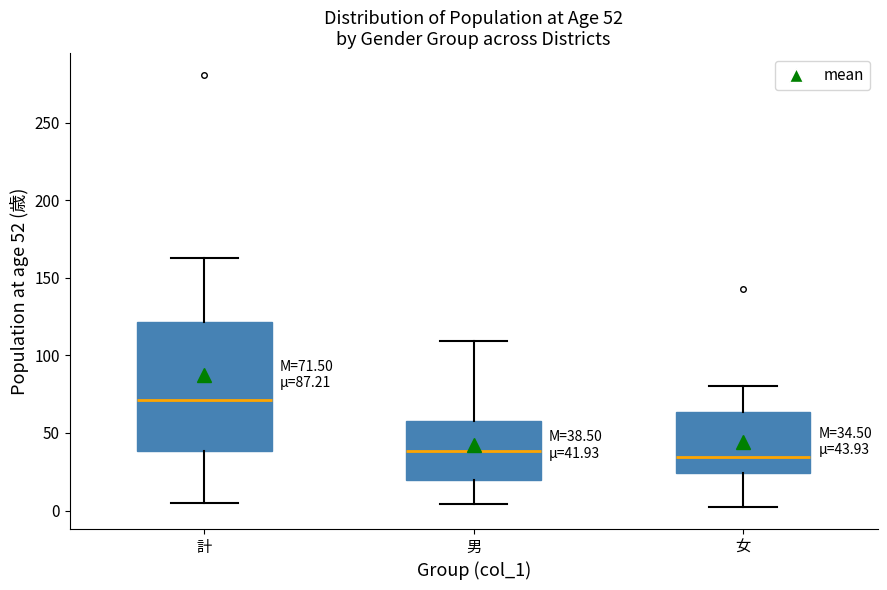

Which box has the highest median line?

計